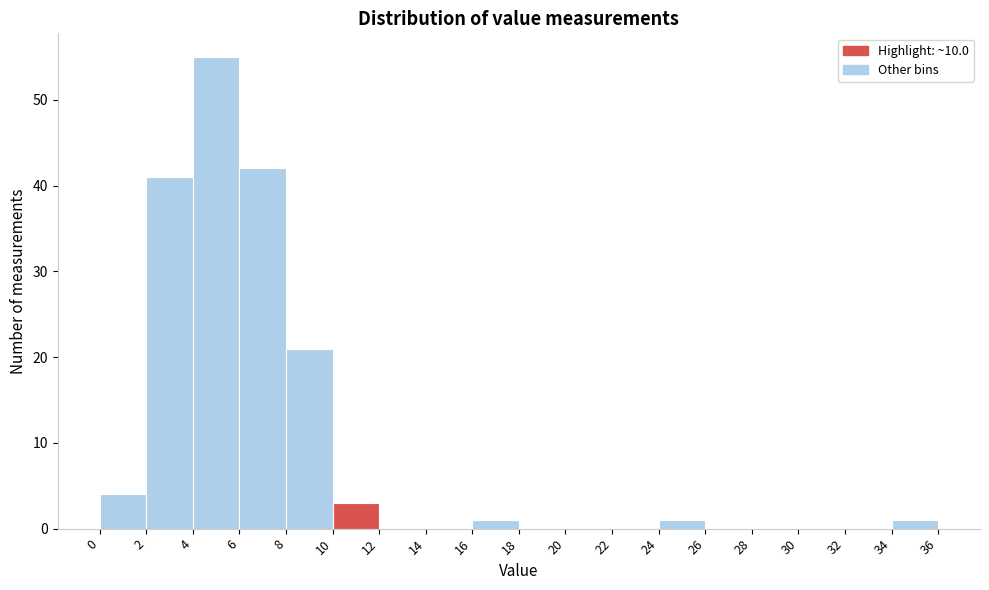

Over which range of the x-axis is the bar tallest?

4 to 6